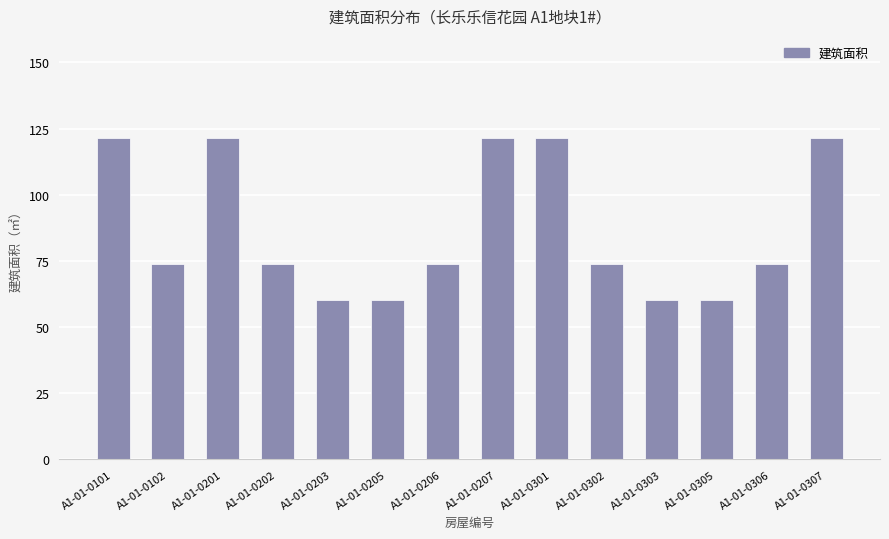

Read the value at A1-01-0207.

121.4